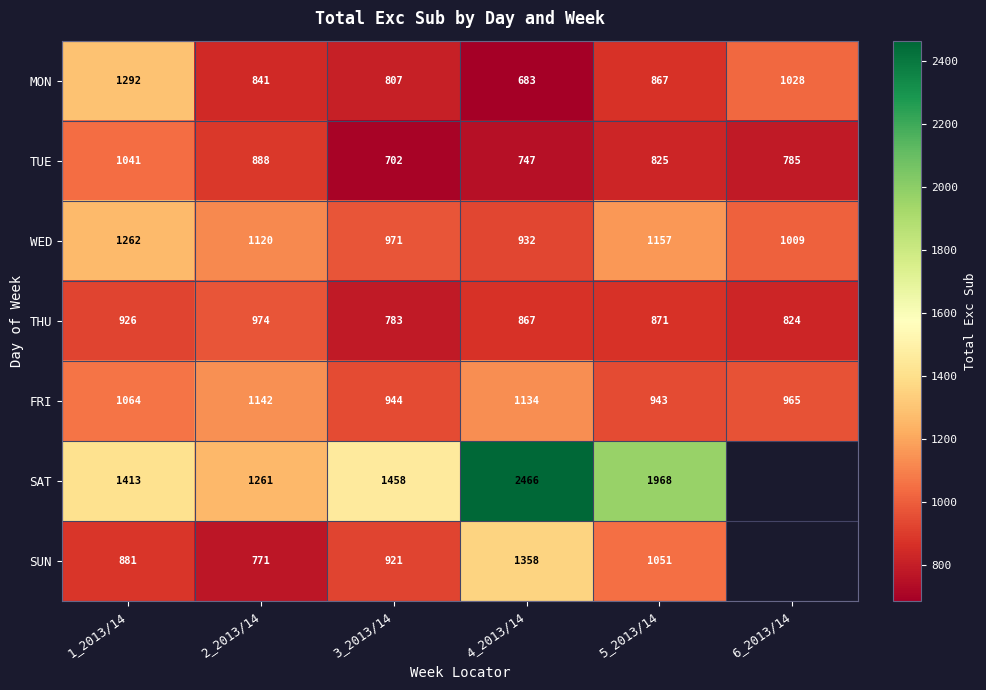

How many data points in THU are less than 871?

3